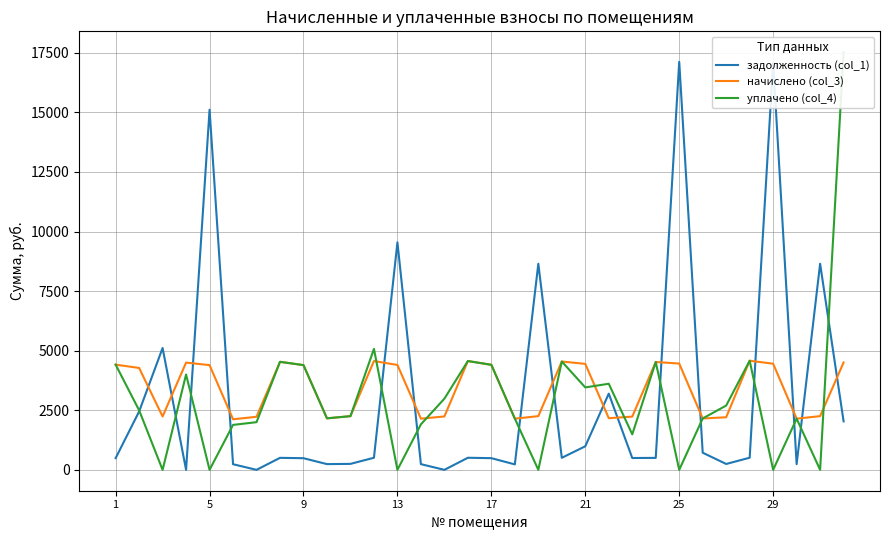

In начислено (col_3), how many points are higher than both neighbors (excluding endpoints)?

7